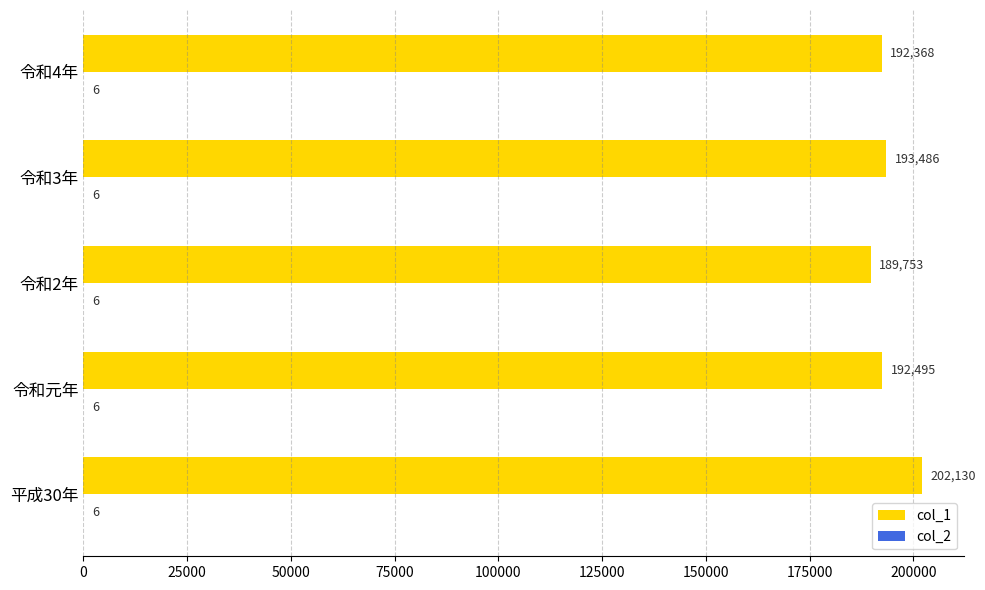

What is the sum of the col_1 values at 令和2年 and 平成30年?

391883